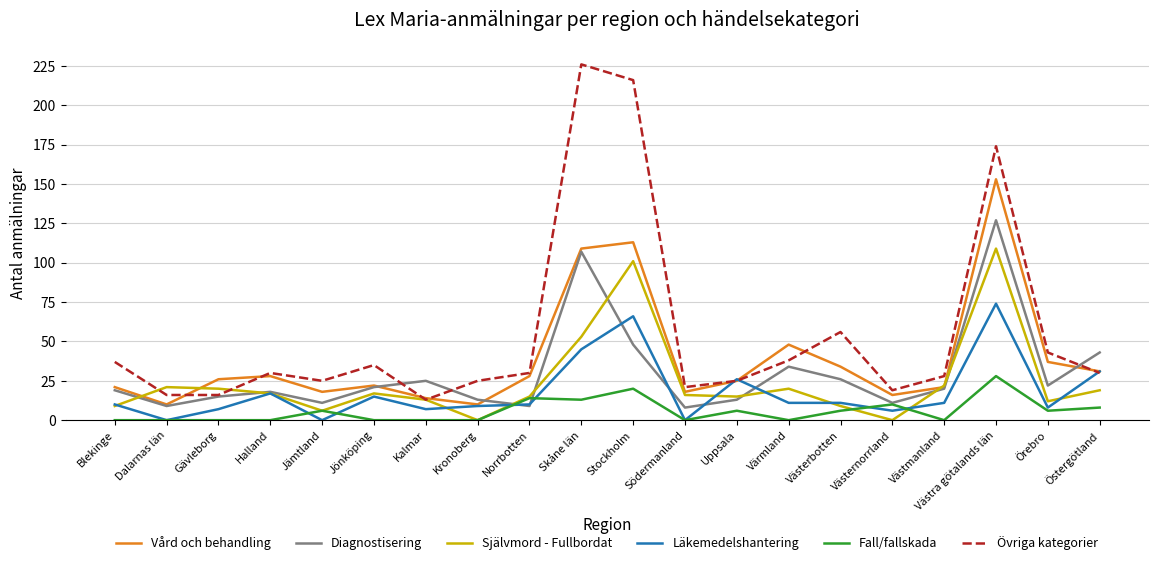

At which category does Diagnostisering reach its first local peak?

Halland